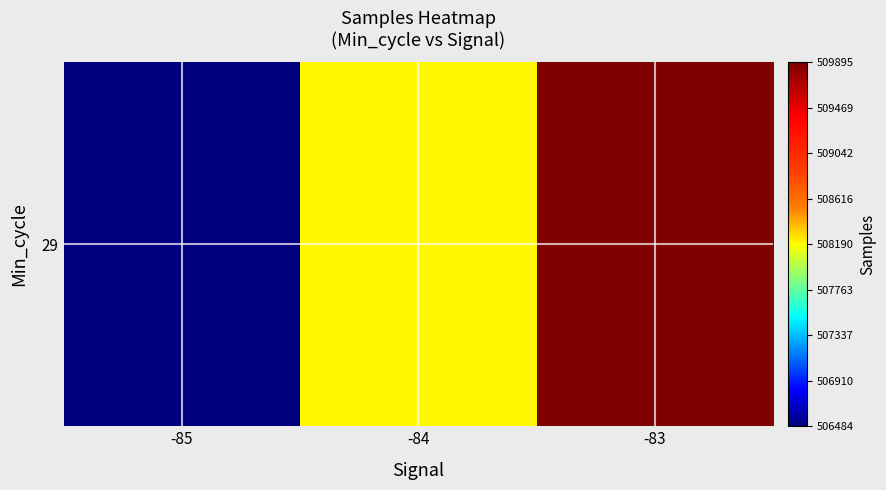

The chart shows a value of 506484.0 at -85. True or false?

True